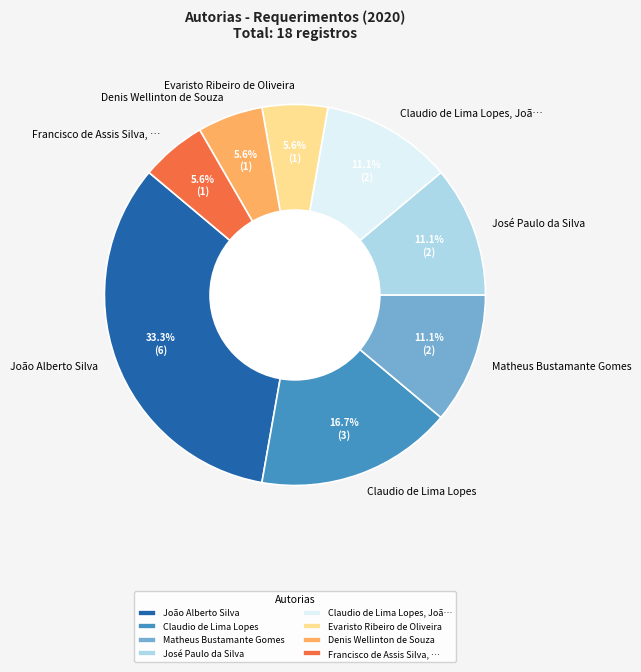

Which category has the biggest portion of the pie?

João Alberto Silva